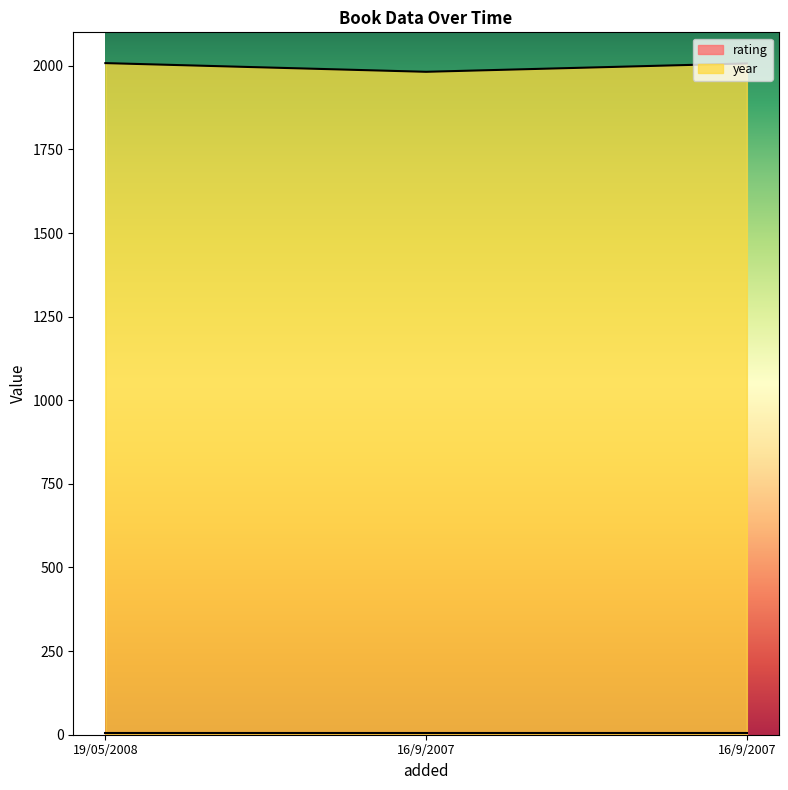

The chart shows a value of 1982 at 16/9/2007. True or false?

True